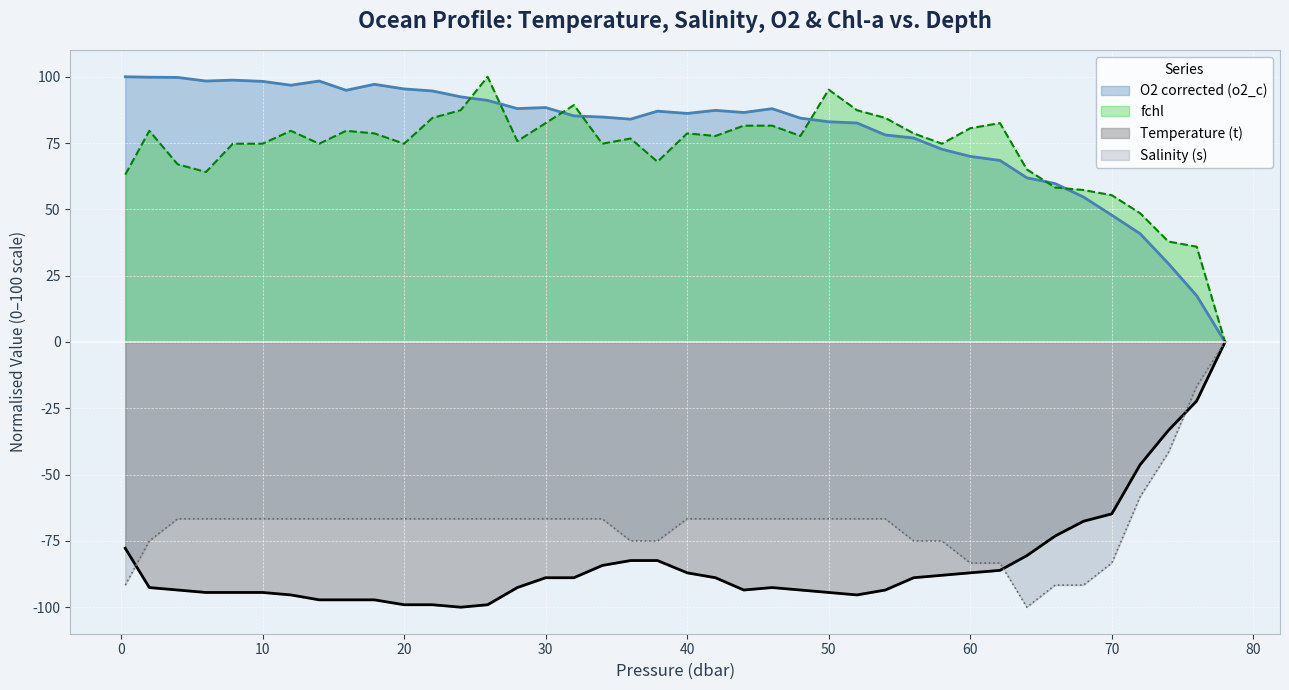

What is the spread (max minus min) of values at 50?

189.6